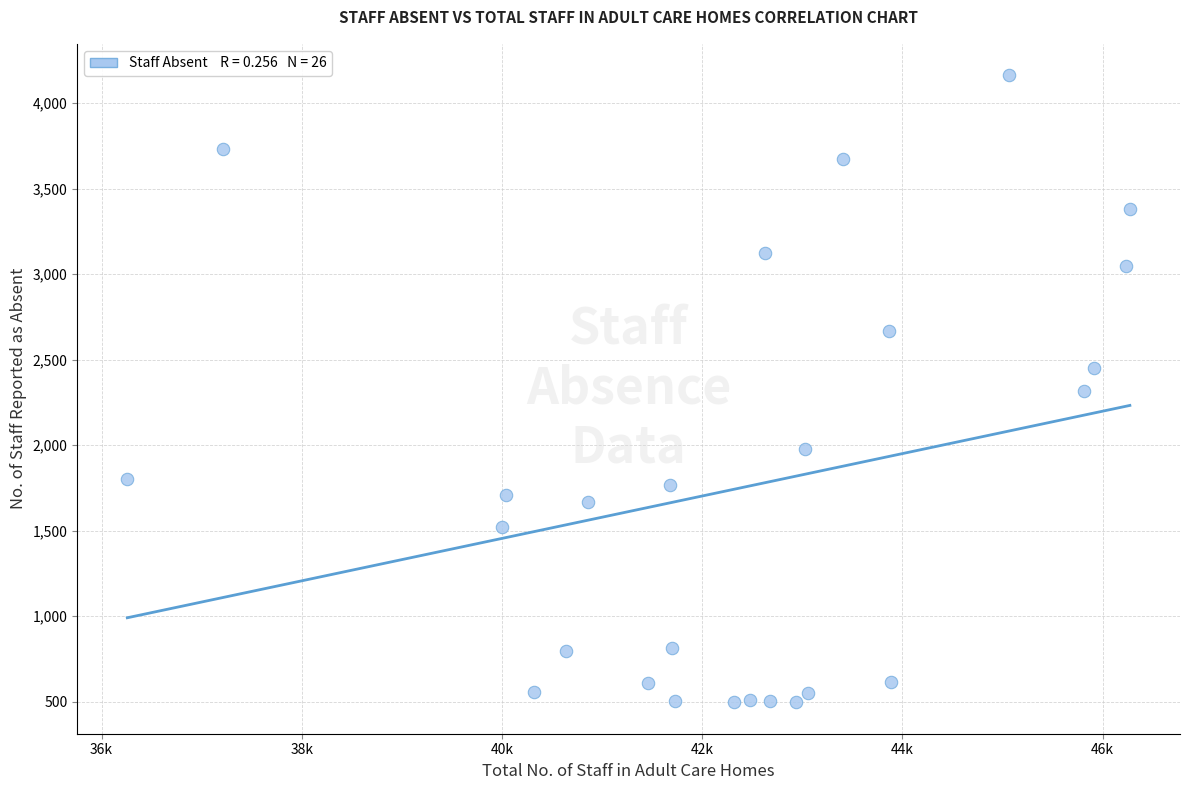

What is the range of Y values (max minus min)?

3667